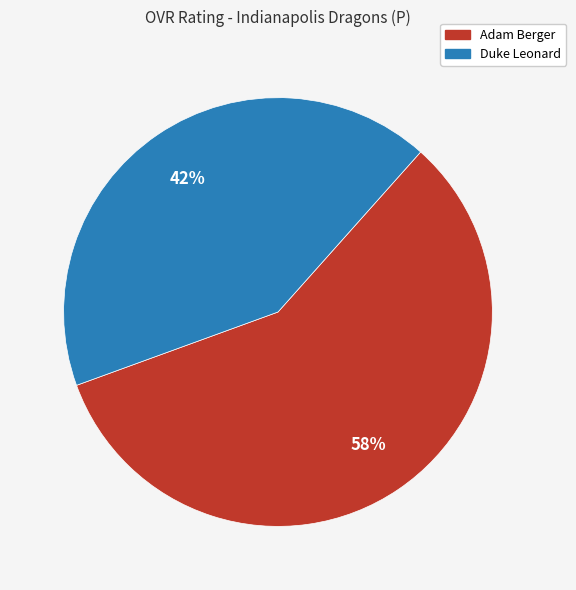

Is it true that Adam Berger is 72% of the pie?

False